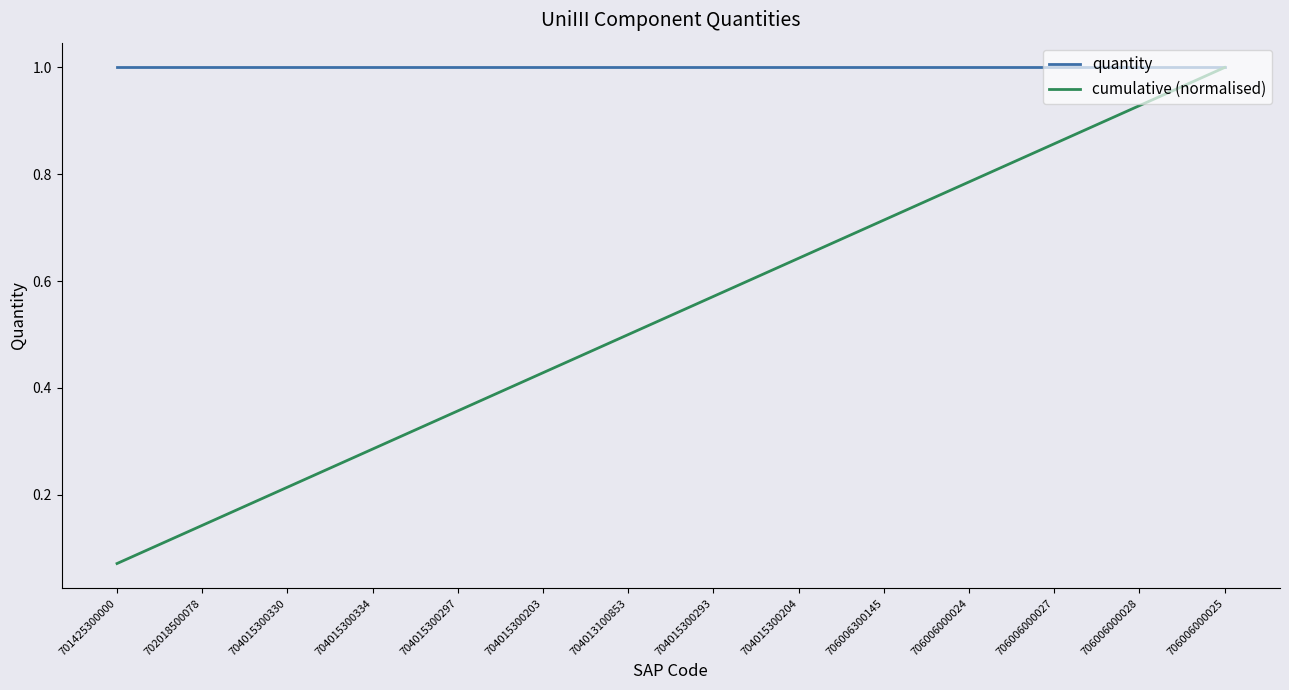

True or false: quantity has a value of 1.0 at 706006000028.

True